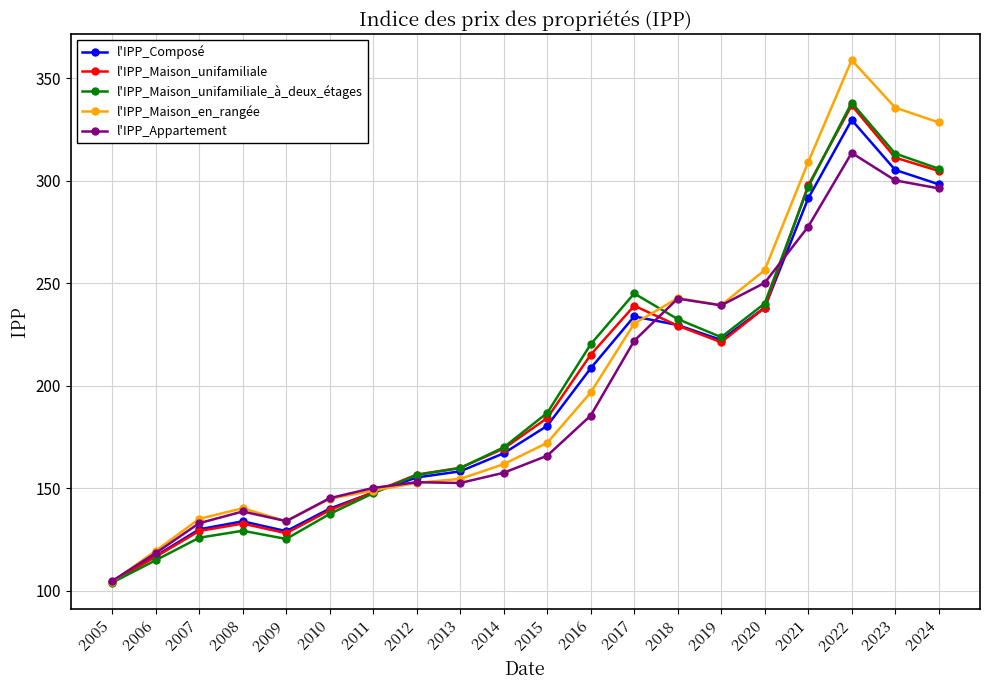

The l'IPP_Maison_unifamiliale series shows 184.2 at 2015. True or false?

True